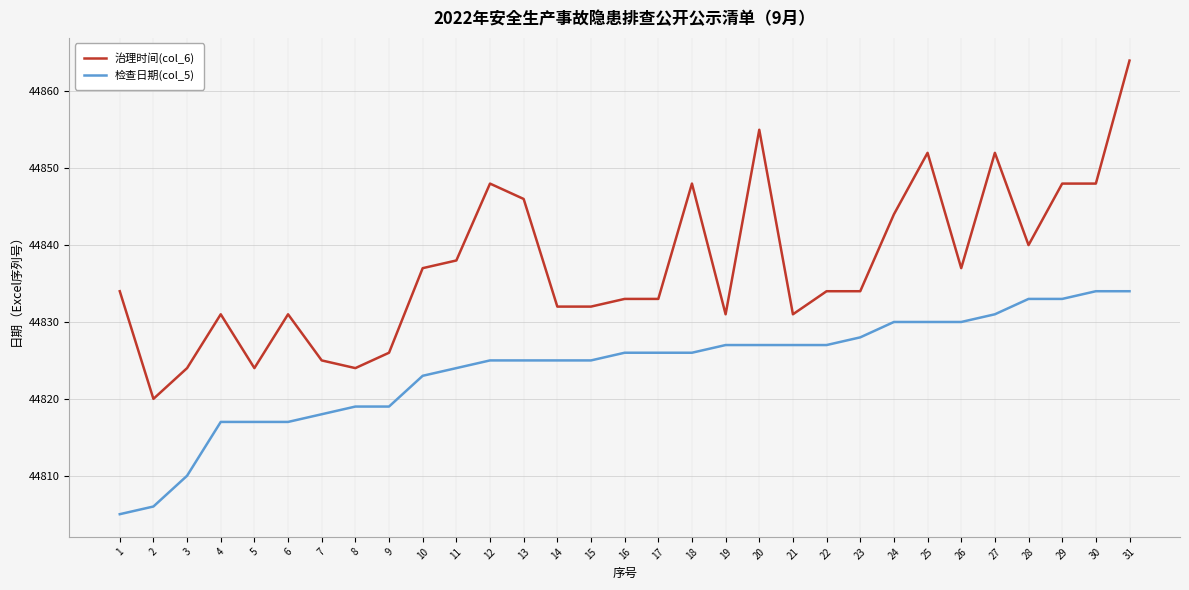

Reading left to right, transcribe all the data shown in this chart.

治理时间(col_6): 44834	44820	44824	44831	44824	44831	44825	44824	44826	44837	44838	44848	44846	44832	44832	44833	44833	44848	44831	44855	44831	44834	44834	44844	44852	44837	44852	44840	44848	44848	44864
检查日期(col_5): 44805	44806	44810	44817	44817	44817	44818	44819	44819	44823	44824	44825	44825	44825	44825	44826	44826	44826	44827	44827	44827	44827	44828	44830	44830	44830	44831	44833	44833	44834	44834